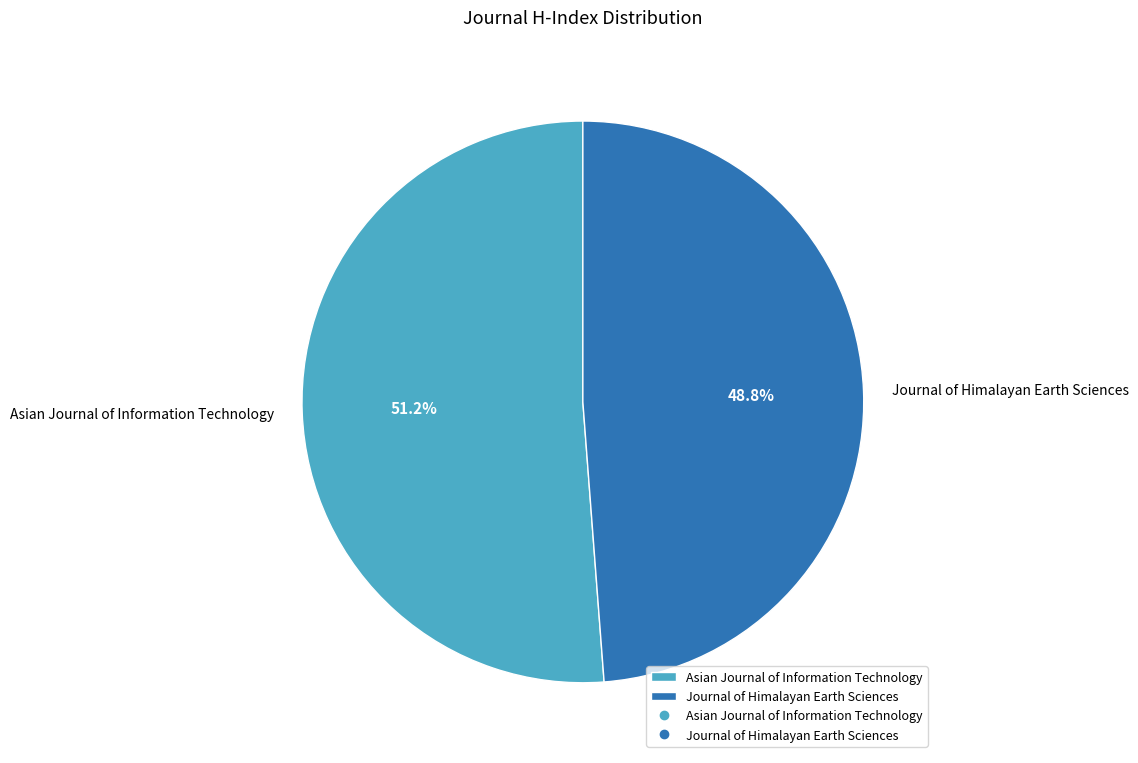

Which category has the smallest portion of the pie?

Journal of Himalayan Earth Sciences